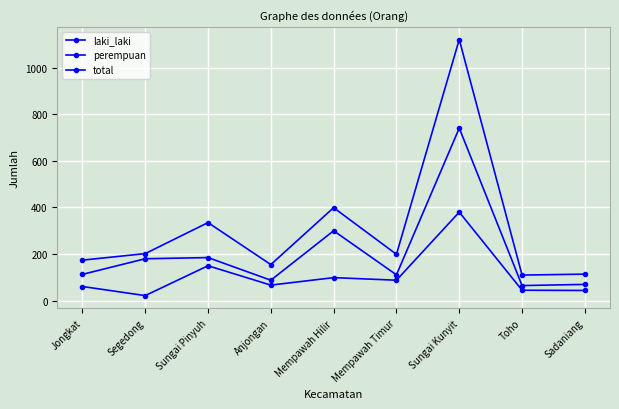

How many data points in perempuan are less than 67?

4